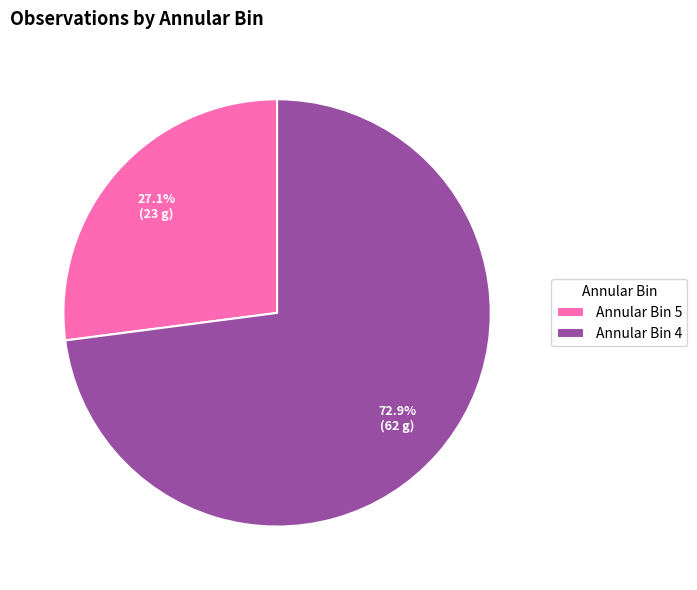

What is the ratio of the value at Annular Bin 5 to the value at Annular Bin 4?

0.4